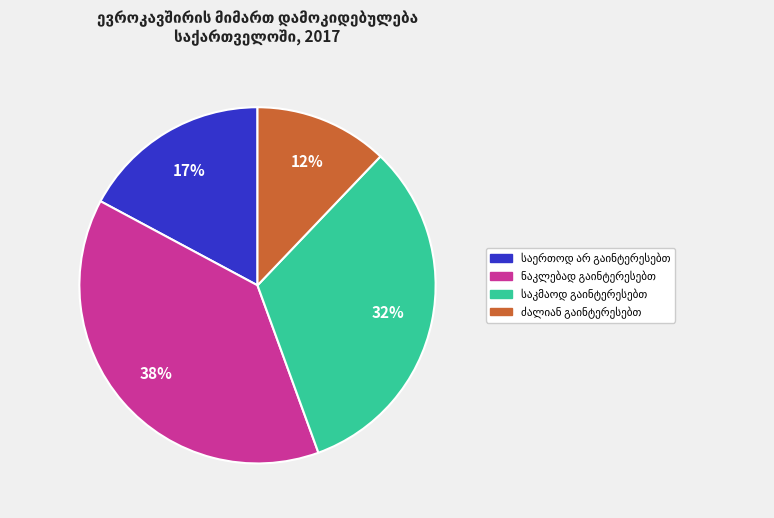

Is there a majority slice in this chart?

No